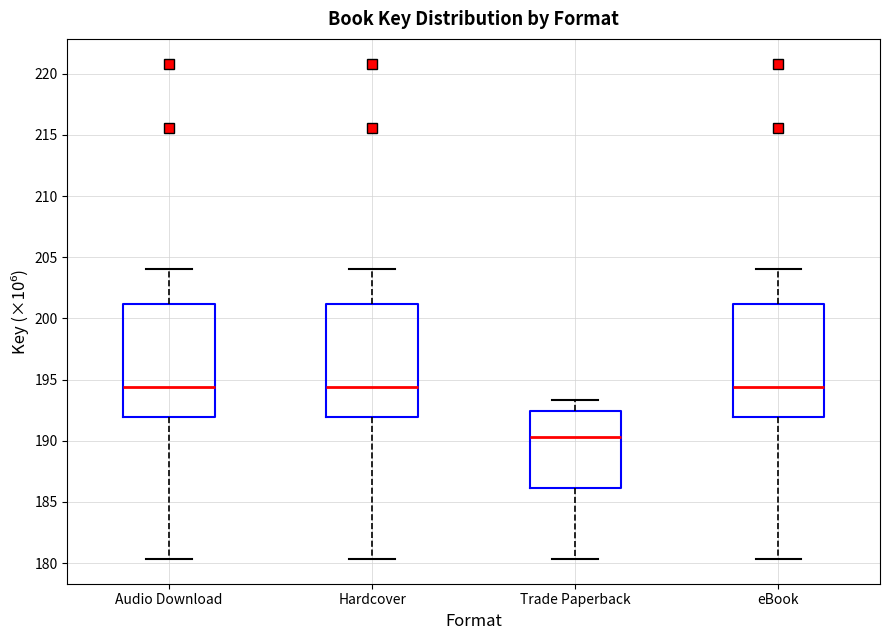

Reading left to right, read every box against the y-axis: the position of its median line, the range the box covers, and the ends of its whiskers. The values are not printed on the chart, so give them approximately, as read against the axis.

Audio Download: median 194.5, box 192.0 to 201.0, whiskers 180.5 to 204.0
Hardcover: median 194.5, box 192.0 to 201.0, whiskers 180.5 to 204.0
Trade Paperback: median 190.5, box 186.0 to 192.5, whiskers 180.5 to 193.5
eBook: median 194.5, box 192.0 to 201.0, whiskers 180.5 to 204.0